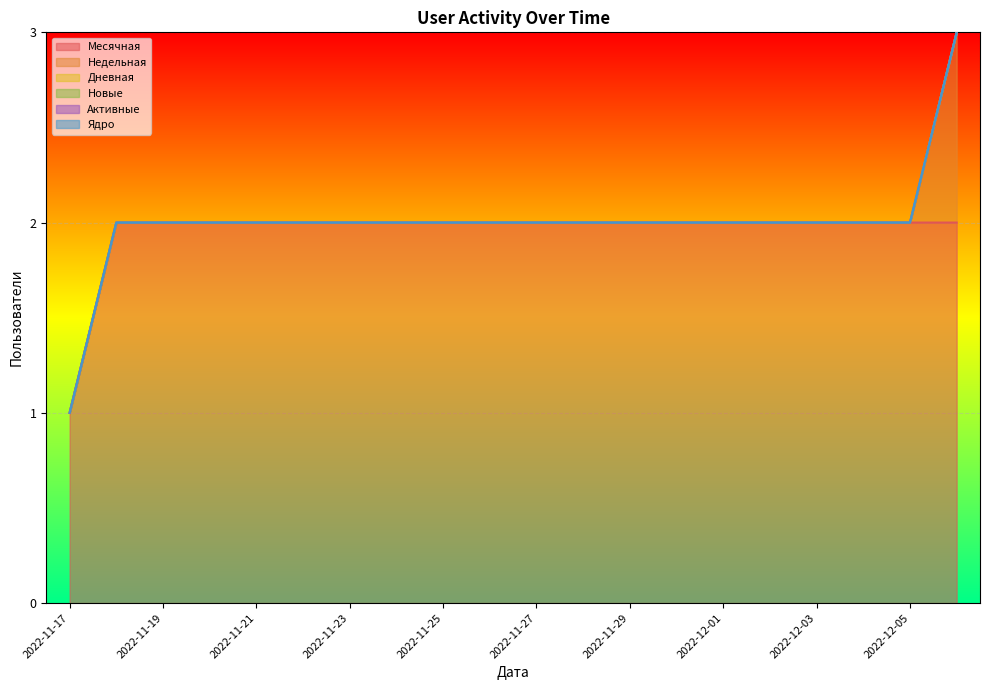

Count the number of data series in this chart.

6